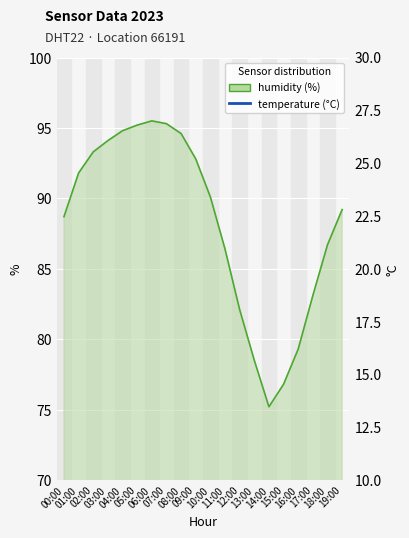

Which series has the largest range (max minus min)?

humidity